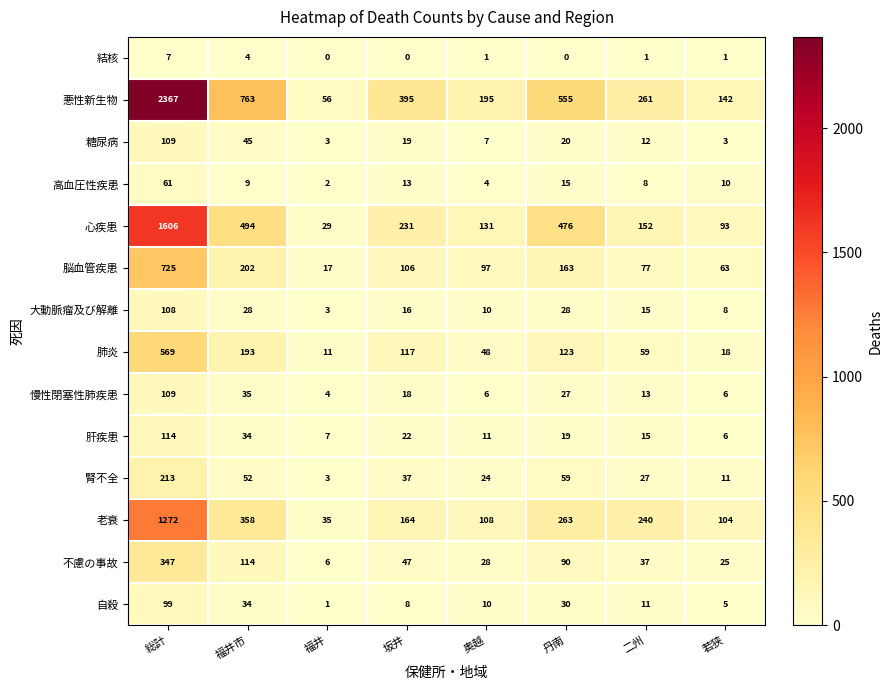

Which series has the widest spread of values?

悪性新生物